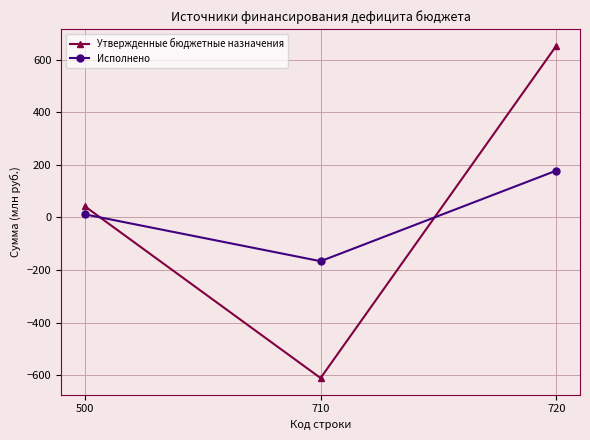

What is the spread (max minus min) of values at 500?

30.7